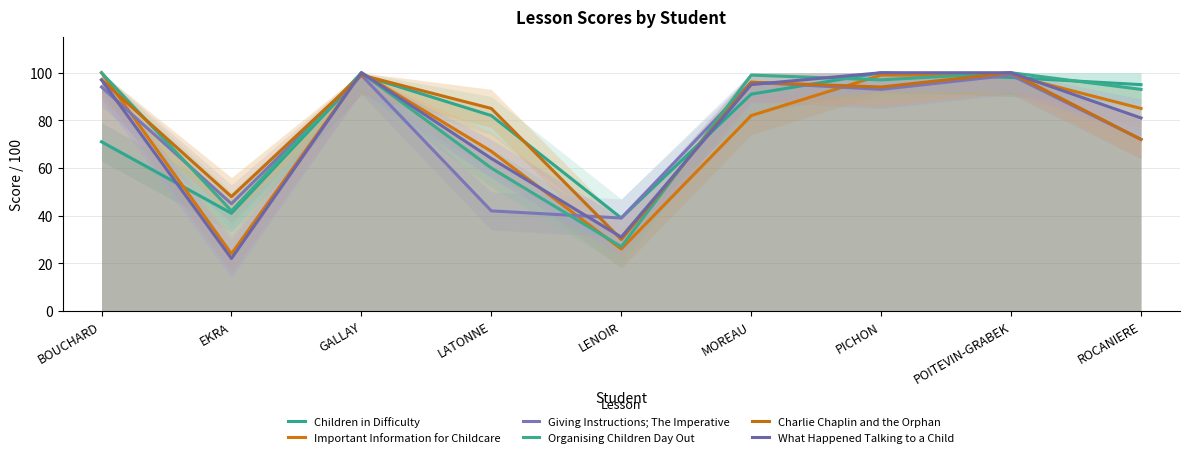

Reading left to right, what are all the values shown in this chart?

Children in Difficulty: 71	41	99	82	39	91	100	98	95
Important Information for Childcare: 100	24	100	67	26	82	99	99	85
Giving Instructions; The Imperative: 94	45	99	42	39	96	93	99	72
Organising Children Day Out: 100	42	100	60	27	99	97	100	93
Charlie Chaplin and the Orphan: 97	48	99	85	30	96	94	100	72
What Happened Talking to a Child: 97	22	100	64	31	95	100	100	81